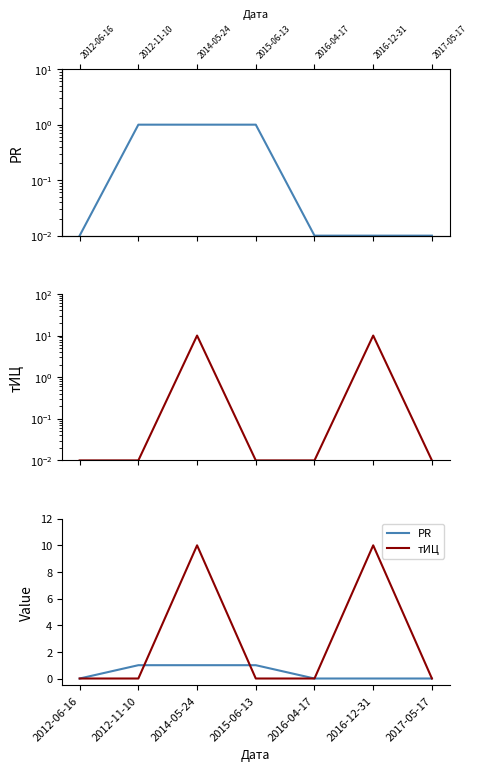

What is the greatest value displayed?

10